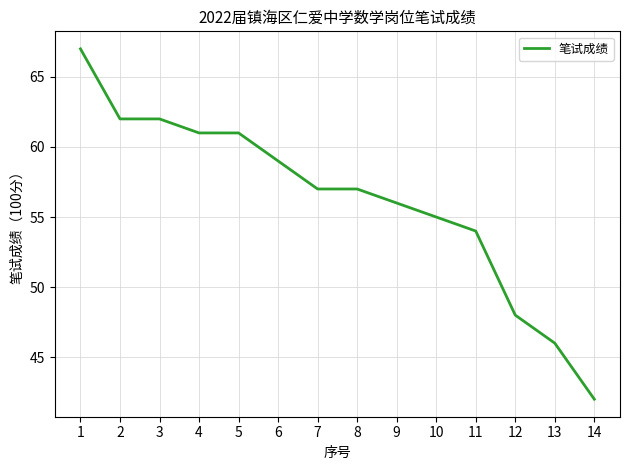

Does the chart have visible grid lines?

Yes